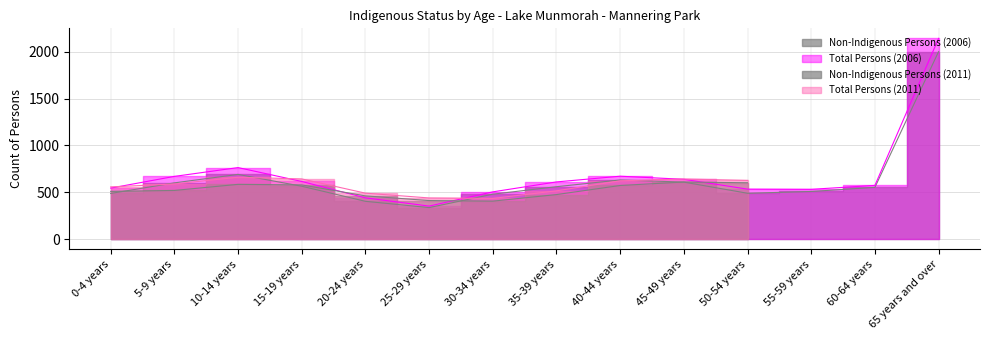

Does the chart have visible grid lines?

Yes